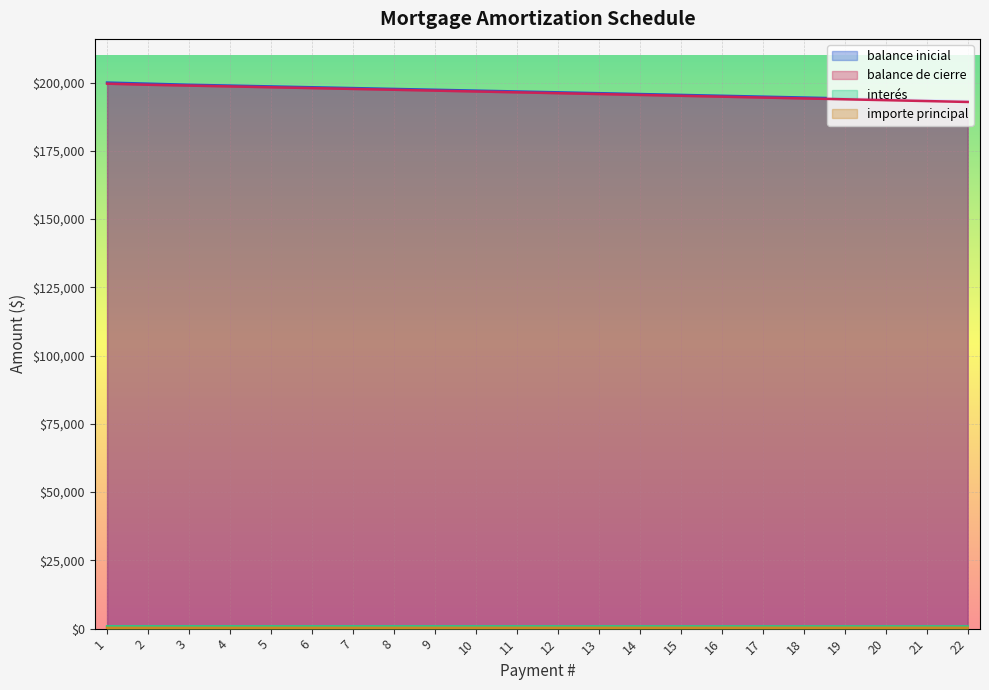

At which category does the chart reach its minimum across all series?

1